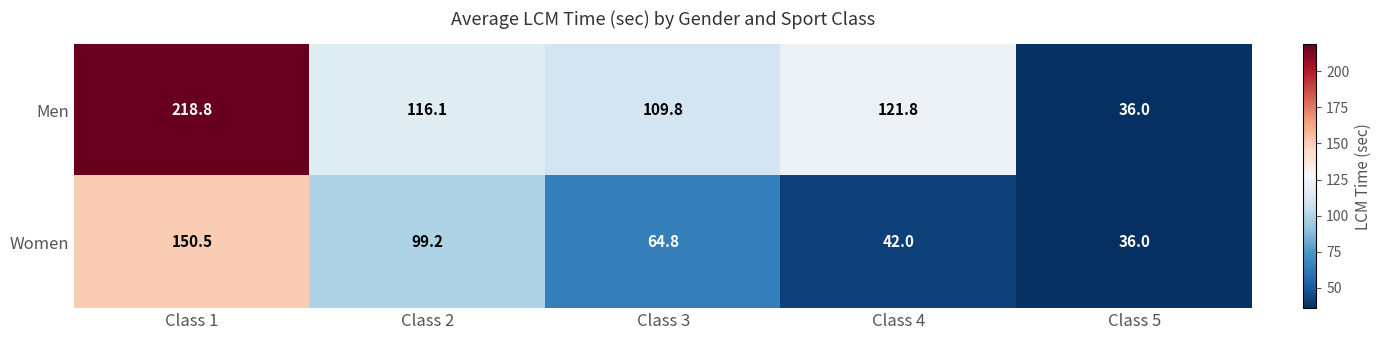

Read the Men value at Class 1.

218.8